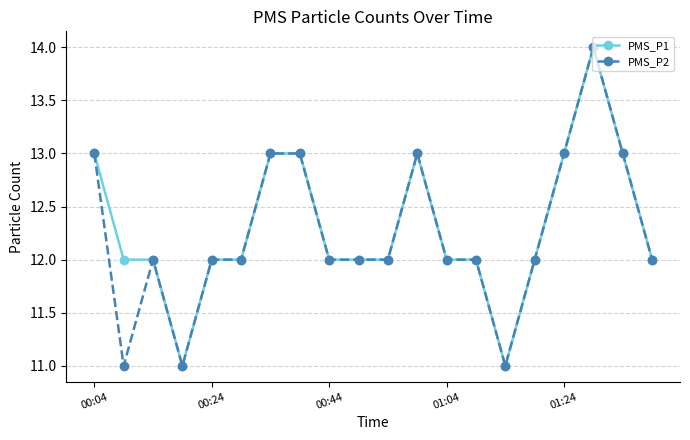

What is the lowest value of the PMS_P1 series?

11